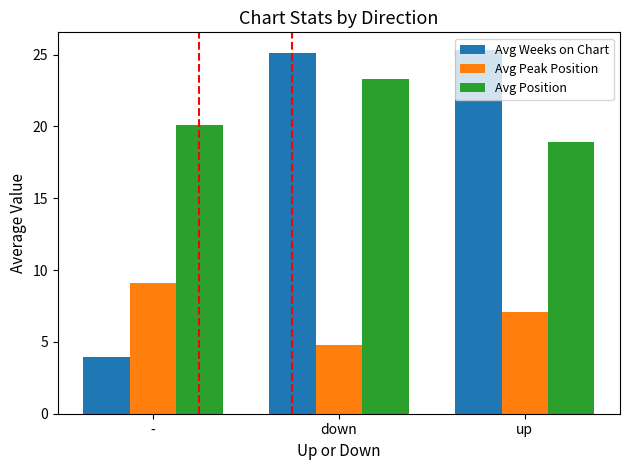

Which category has the lowest value across all series?

-